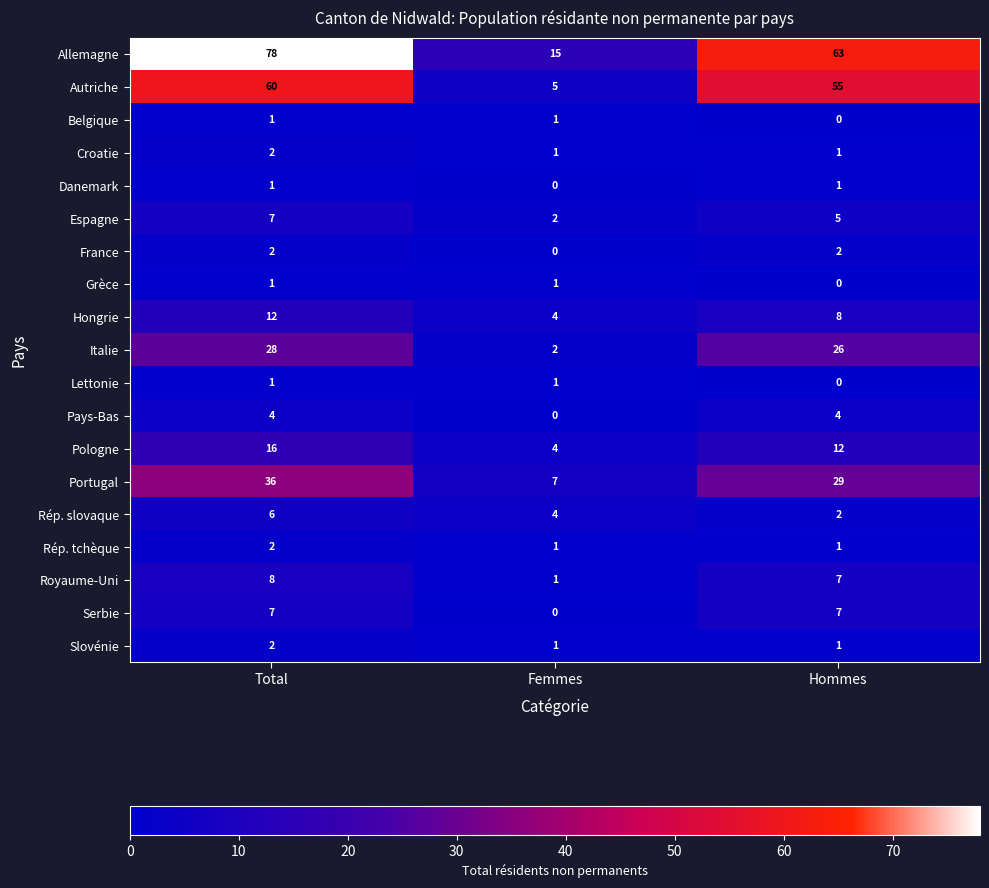

What is the average value of the Pologne series?

11